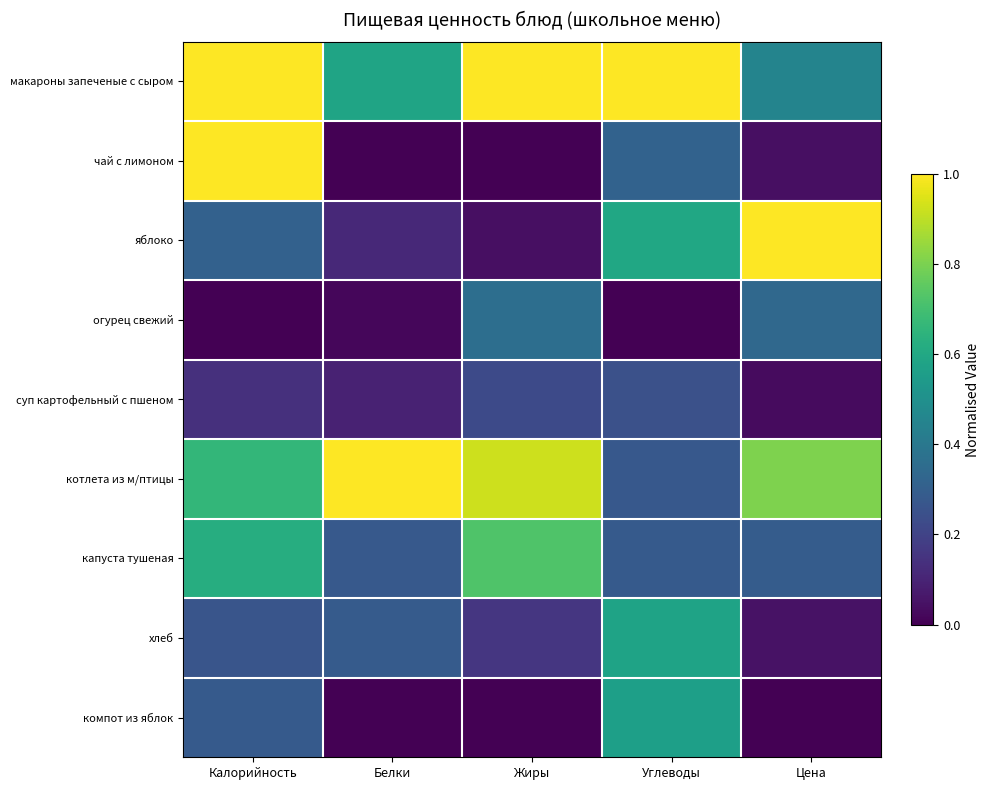

Reading right to left, list all the values displayed in this chart.

макароны запеченые с сыром: Цена=0.5	Углеводы=1.0	Жиры=1.0	Белки=0.6	Калорийность=1.0
чай с лимоном: Цена=0.0	Углеводы=0.3	Жиры=0.0	Белки=0.0	Калорийность=1.0
яблоко: Цена=1.0	Углеводы=0.6	Жиры=0.0	Белки=0.1	Калорийность=0.3
огурец свежий: Цена=0.3	Углеводы=0.0	Жиры=0.4	Белки=0.0	Калорийность=0.0
суп картофельный с пшеном: Цена=0.0	Углеводы=0.2	Жиры=0.2	Белки=0.1	Калорийность=0.1
котлета из м/птицы: Цена=0.8	Углеводы=0.3	Жиры=0.9	Белки=1.0	Калорийность=0.7
капуста тушеная: Цена=0.3	Углеводы=0.3	Жиры=0.7	Белки=0.3	Калорийность=0.6
хлеб: Цена=0.0	Углеводы=0.6	Жиры=0.2	Белки=0.3	Калорийность=0.3
компот из яблок: Цена=0.0	Углеводы=0.6	Жиры=0.0	Белки=0.0	Калорийность=0.3